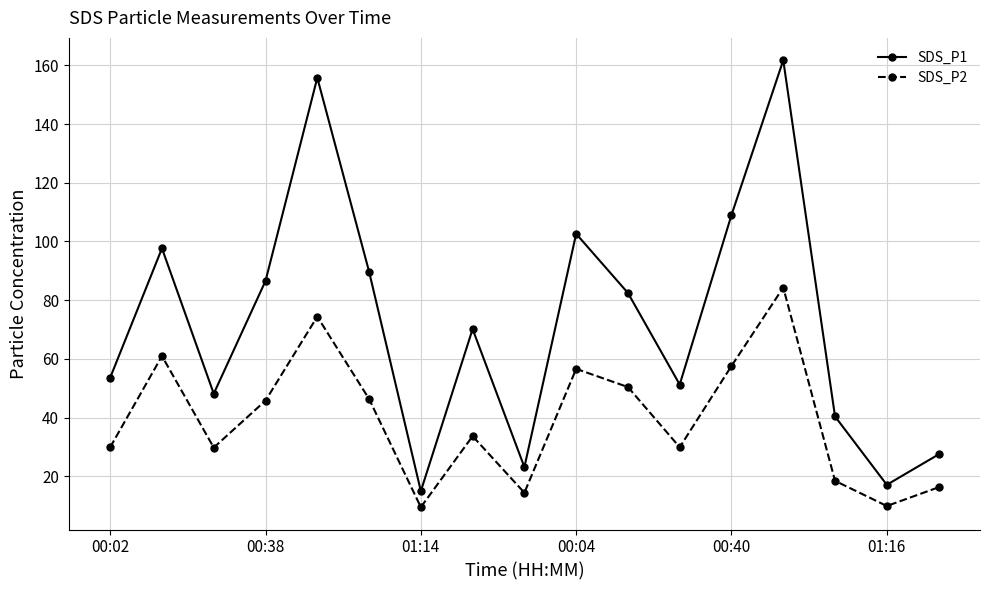

How many interior local valleys does the SDS_P1 series have?

5